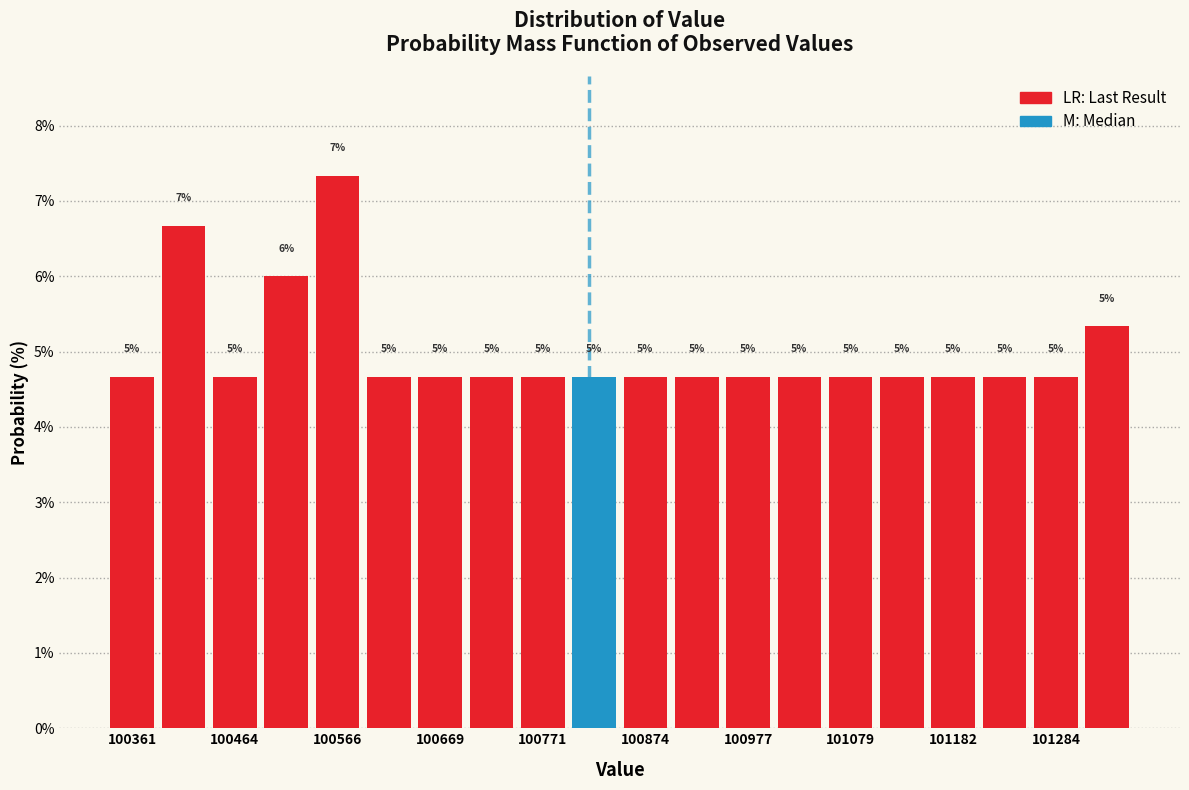

Around what value on the x-axis is the tallest bar? Give the approximate position of its centre, as read against the axis.

100560